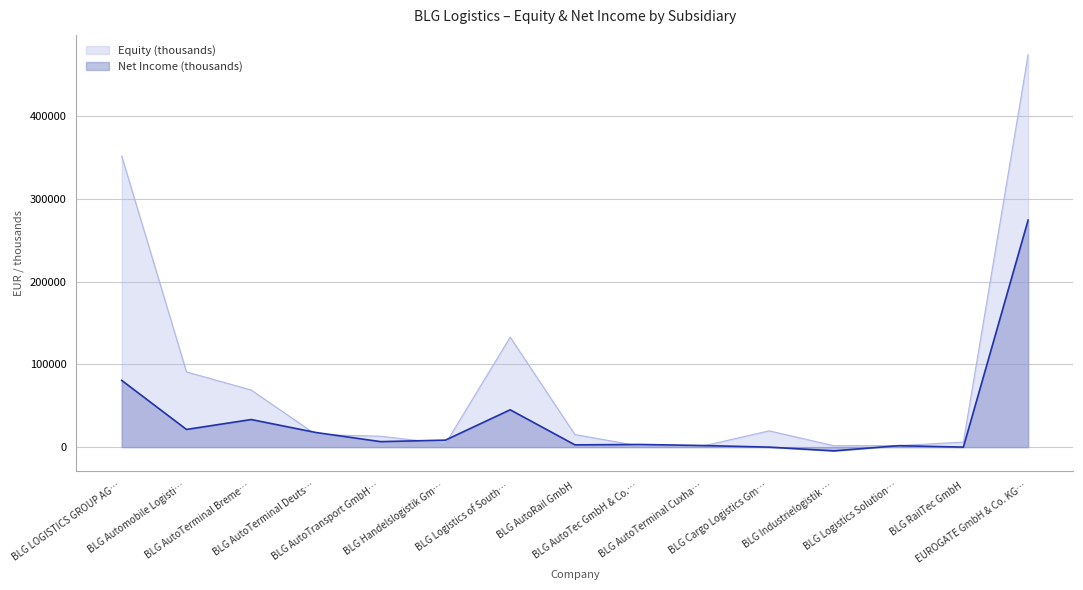

At which category is the sum across all series the highest?

EUROGATE GmbH & Co. KG…